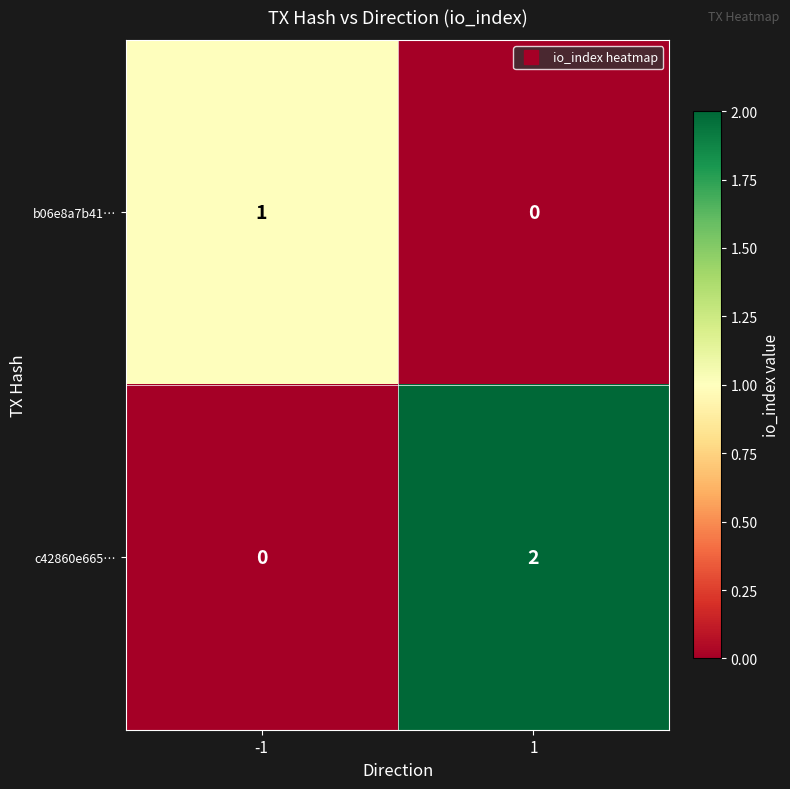

Which series has the largest total across all categories?

c42860e665…